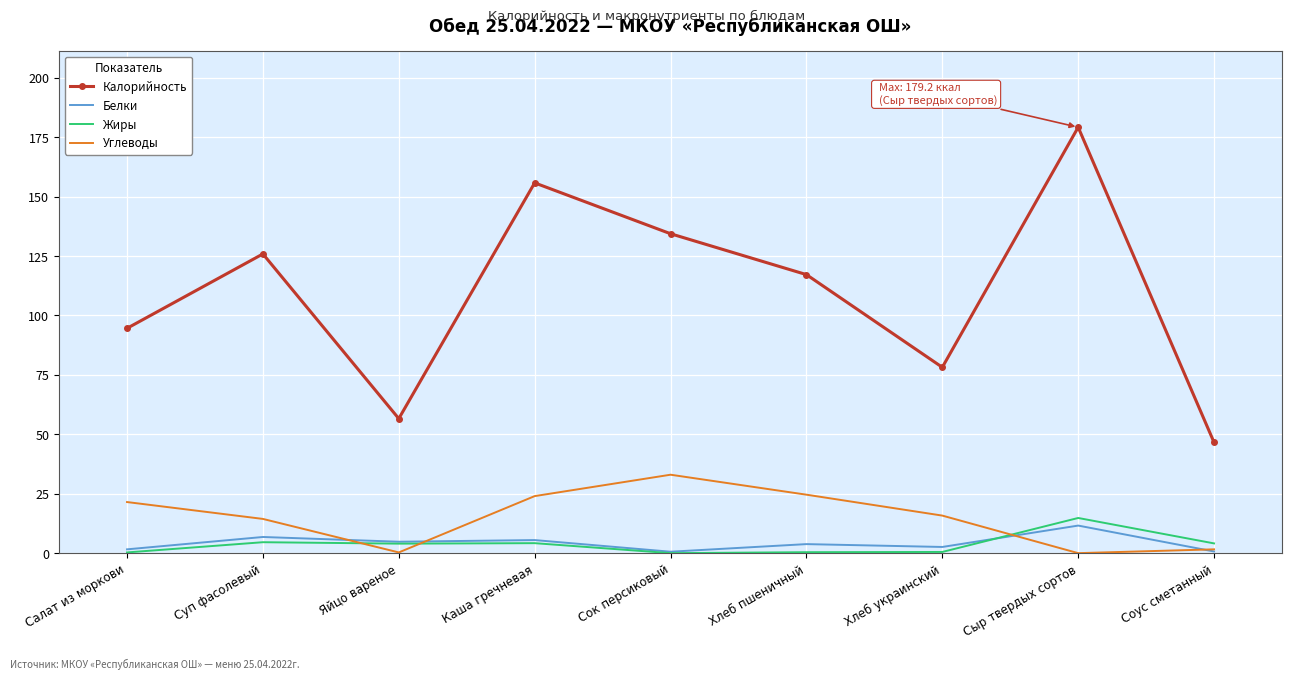

Between Сок персиковый and Соус сметанный, which series saw the biggest shift?

Калорийность